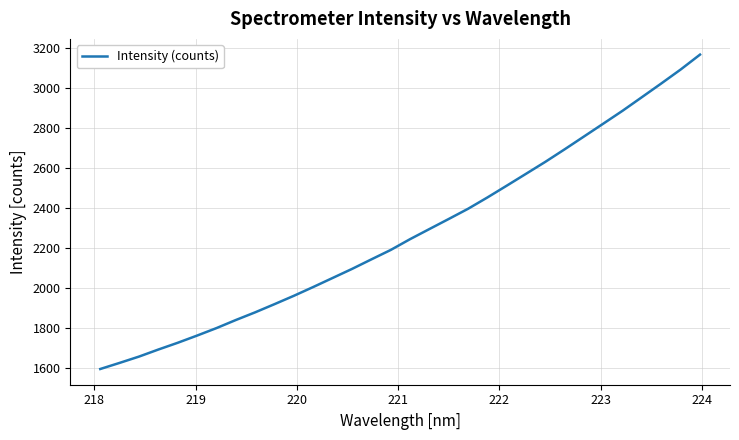

What is the difference between the maximum and minimum values?

1572.4